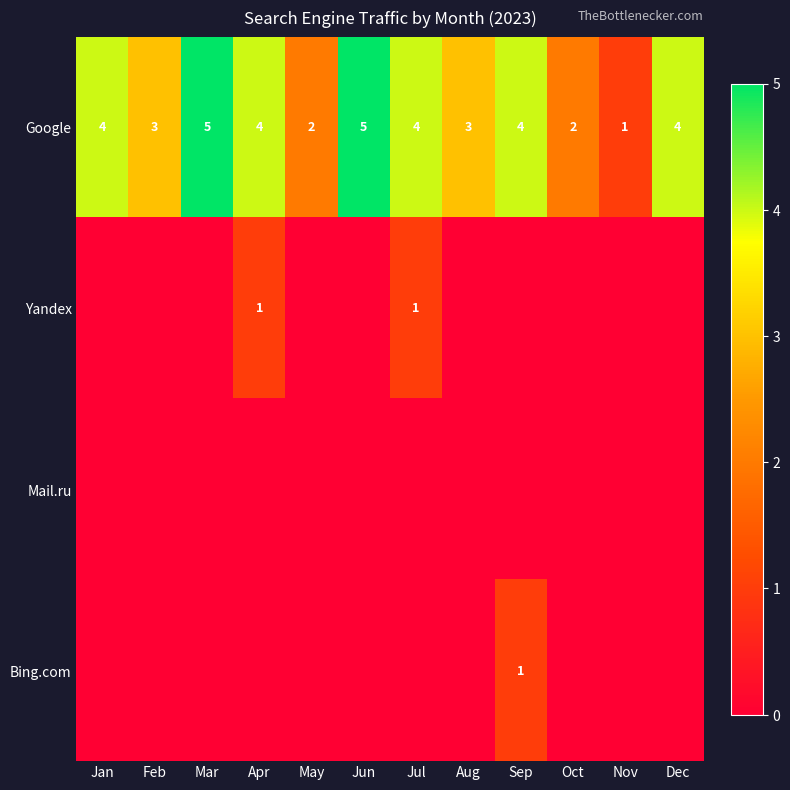

Count the number of categories in the chart.

12